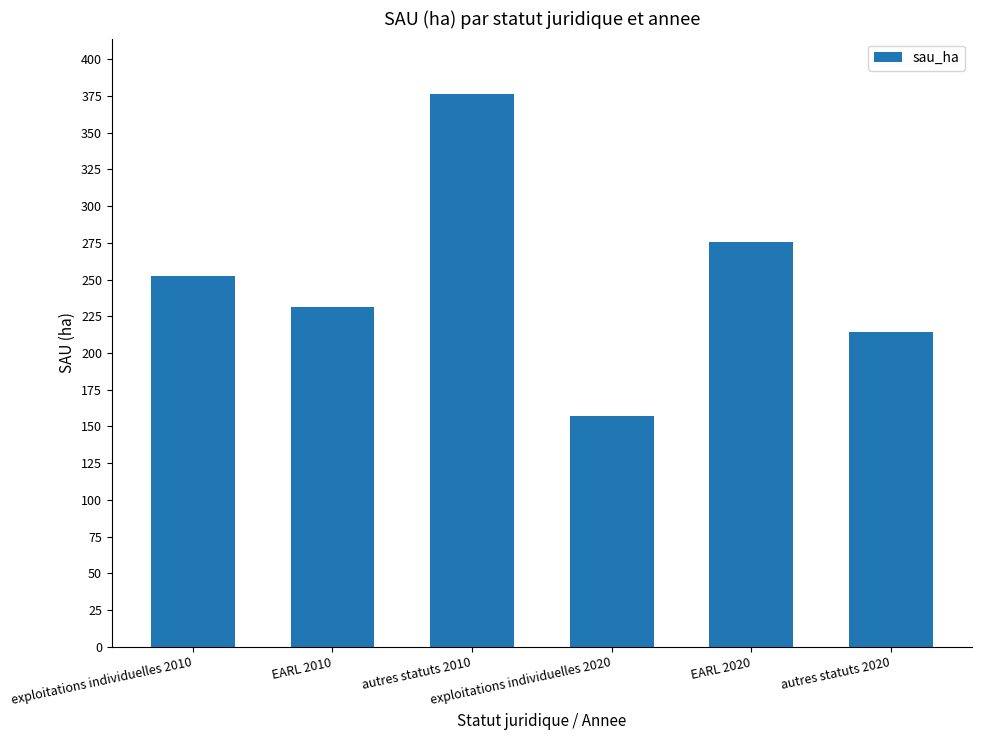

What is the value of the 6th bar from the left?

214.5